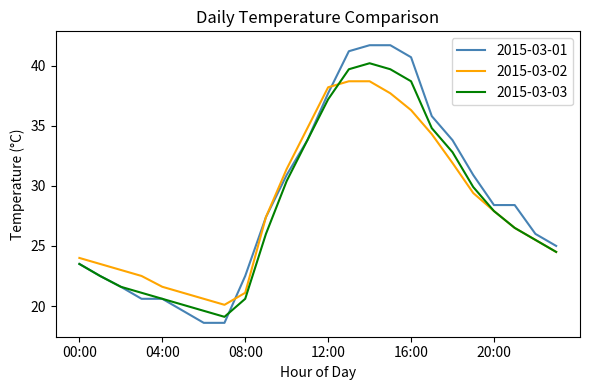

What is the smallest value displayed?

18.6